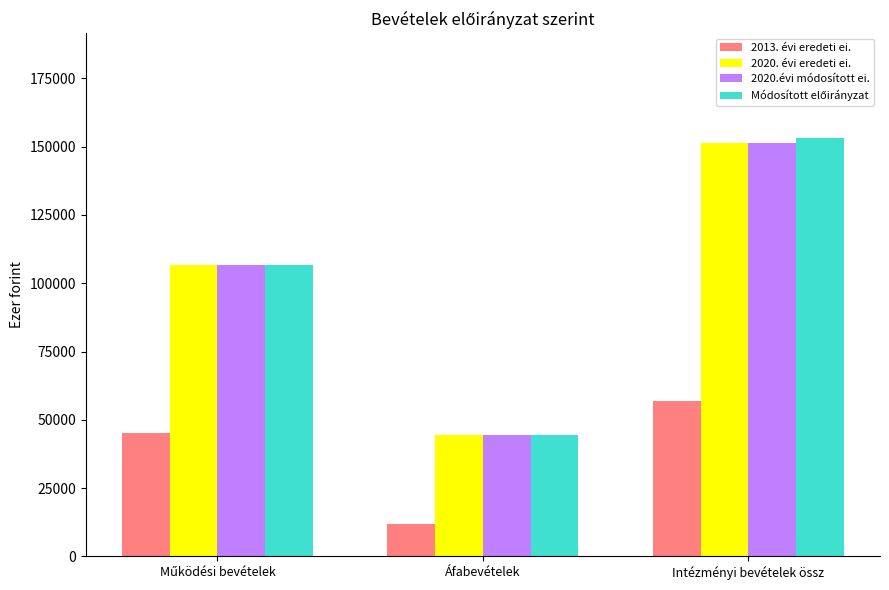

Which category has the highest value in the 2020.évi módosított ei. series?

Intézményi bevételek össz